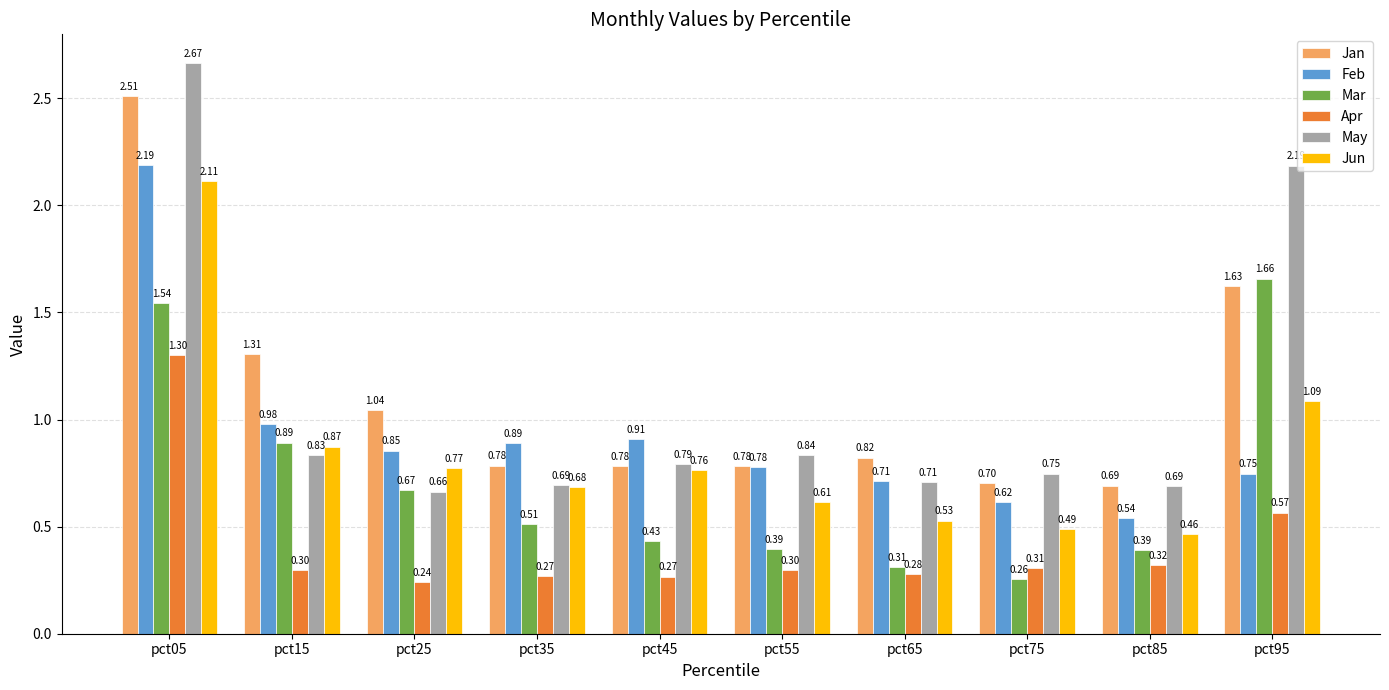

Which series changed the most between pct55 and pct75?

Feb